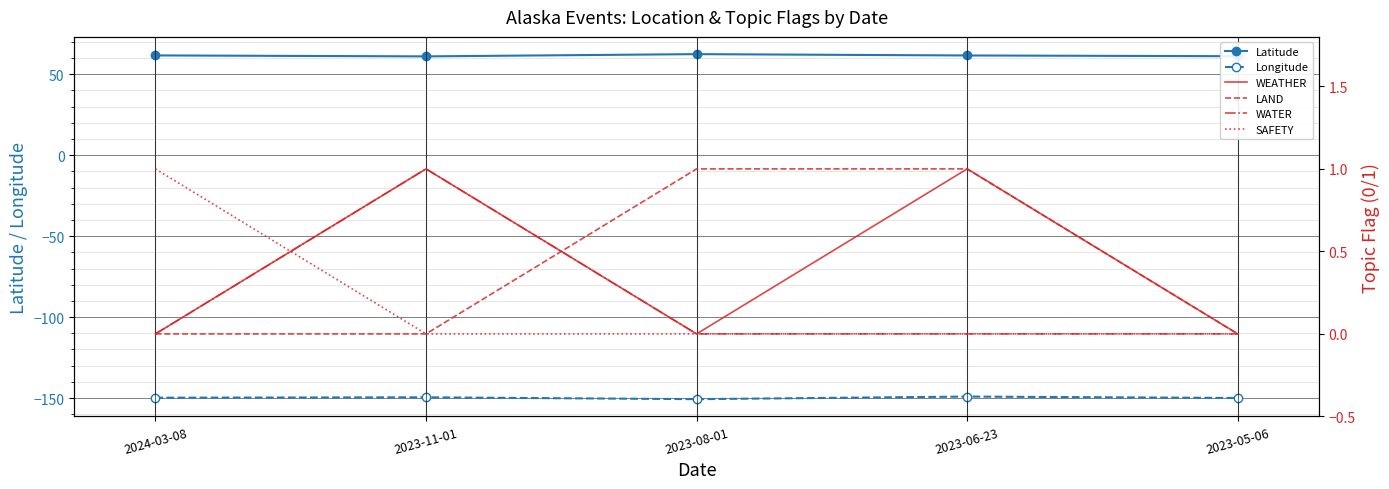

What is the difference between the maximum and minimum values in the Longitude series?

1.6